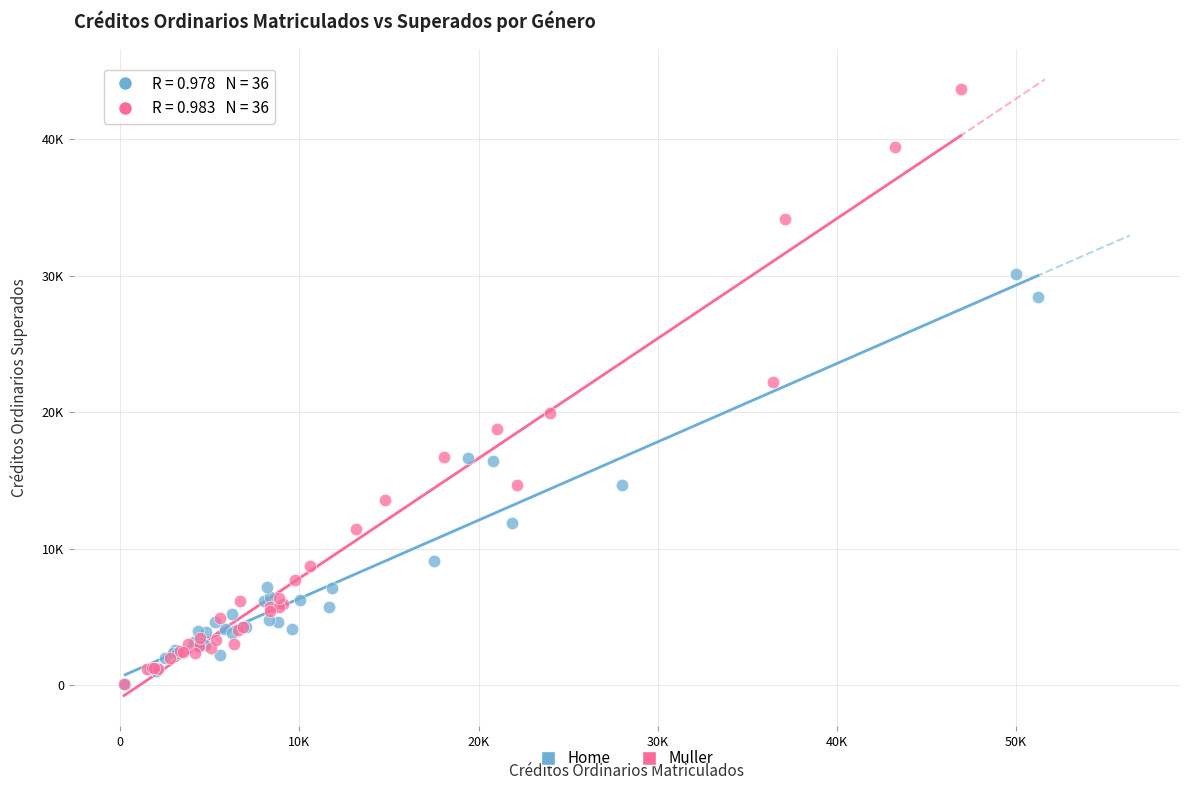

What are all the series names shown in the legend?

Home, Muller